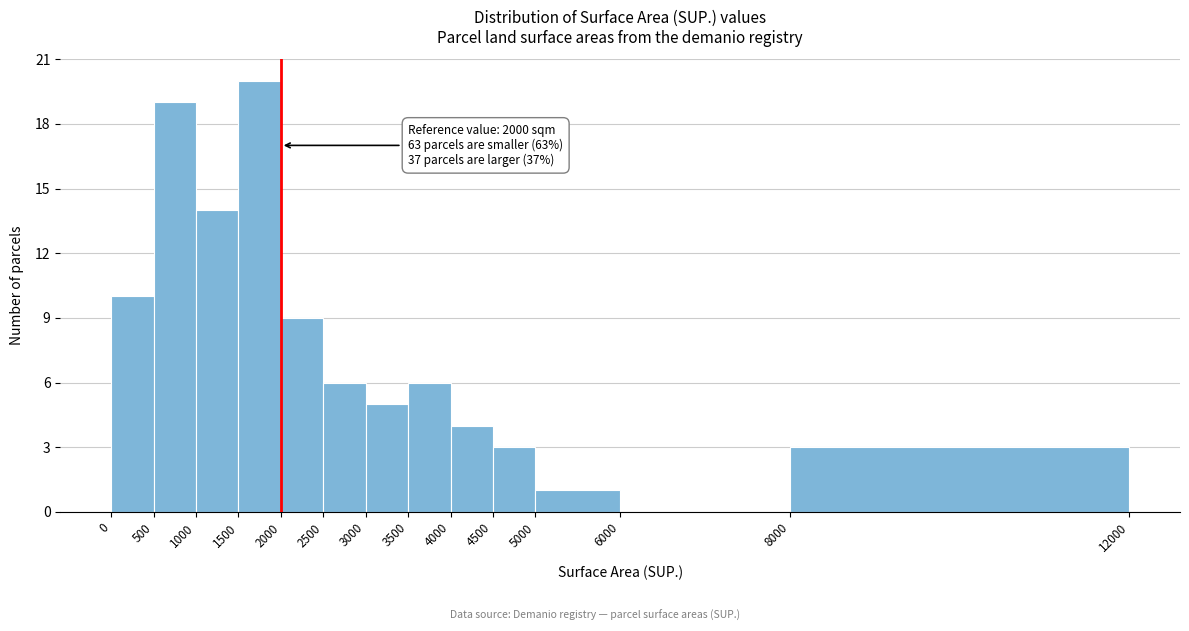

Over which range of the x-axis is the bar tallest?

1500 to 2000